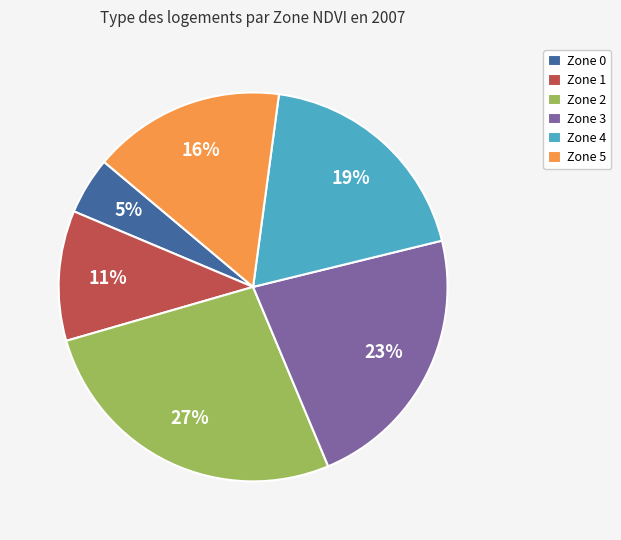

Is there a majority slice in this chart?

No